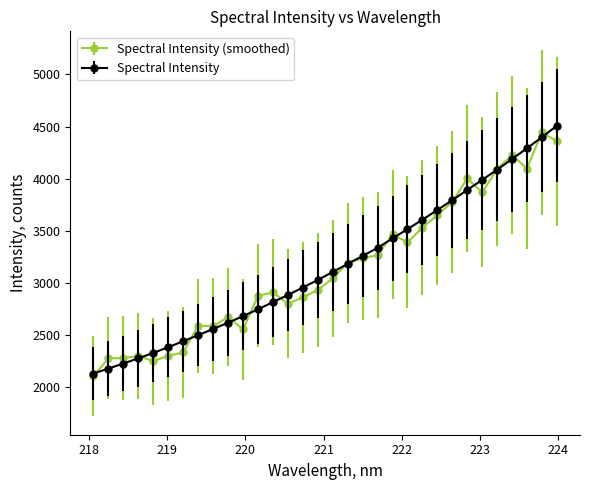

True or false: Spectral Intensity (smoothed) has more than 1 points higher than both neighbors.

True